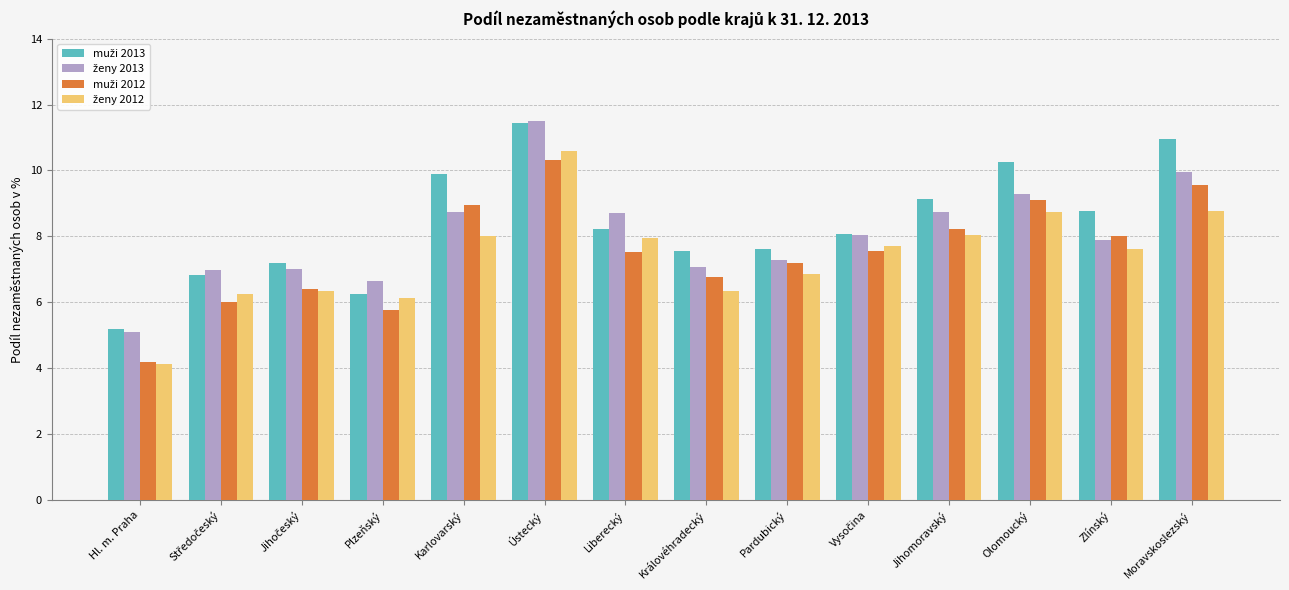

At which category is the sum across all series the highest?

Ústecký